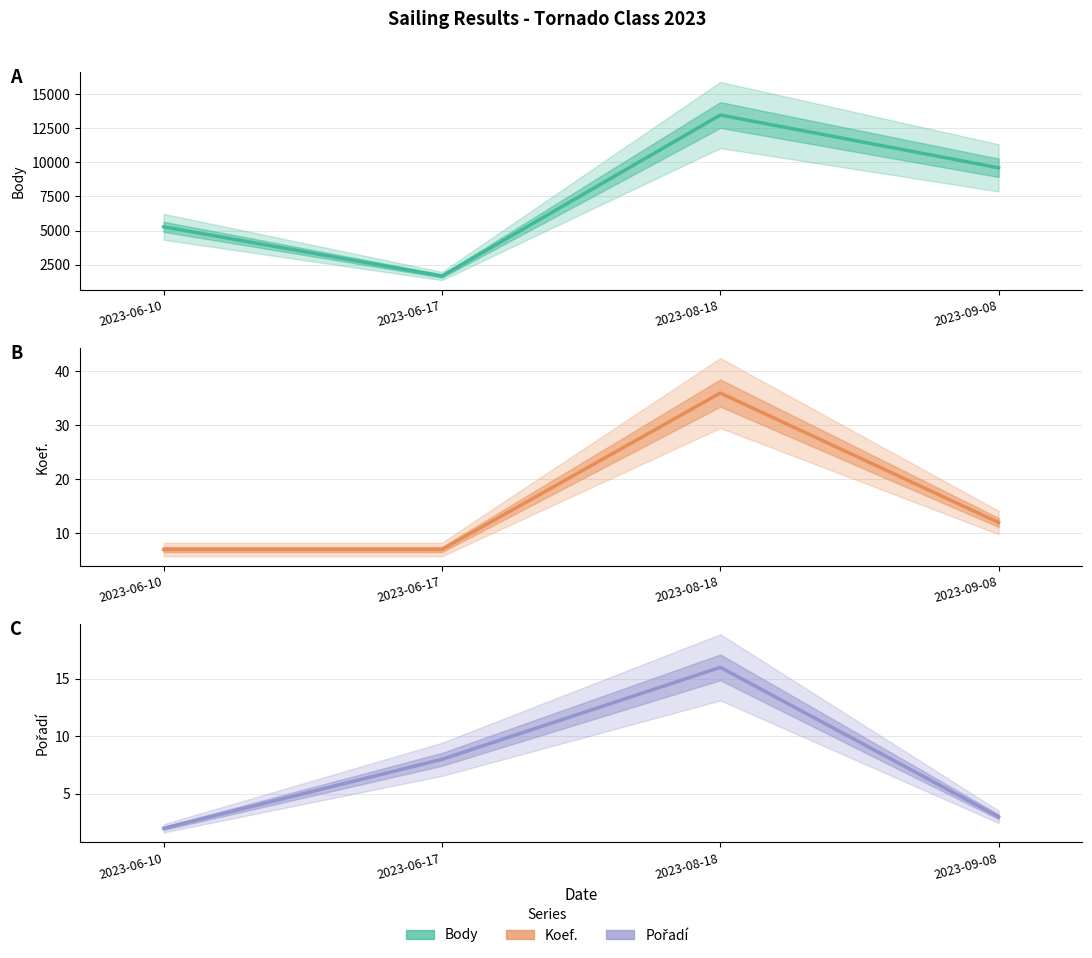

How many lines are shown in the chart?

3